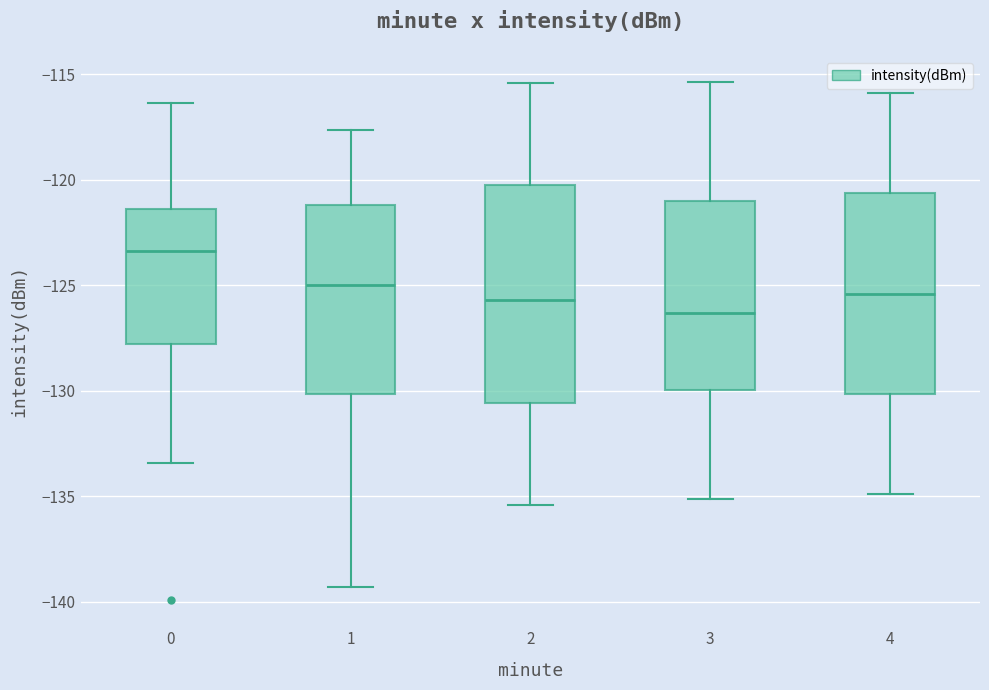

Which box's median line is the lowest?

3